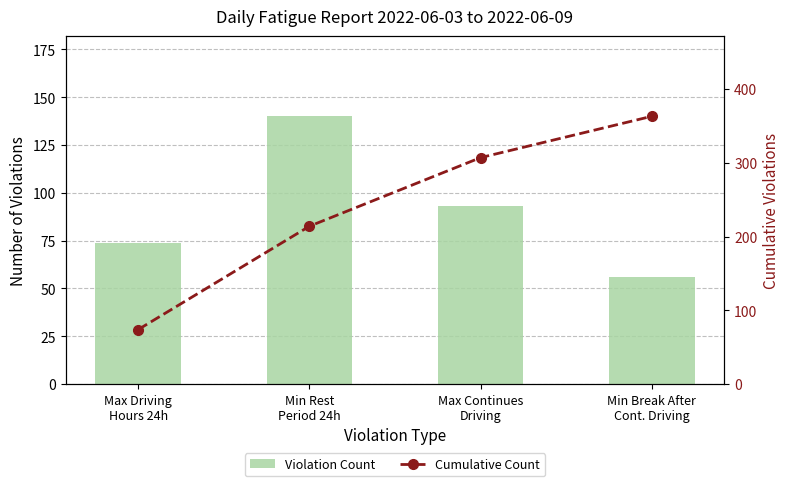

Does the chart contain any negative values?

No